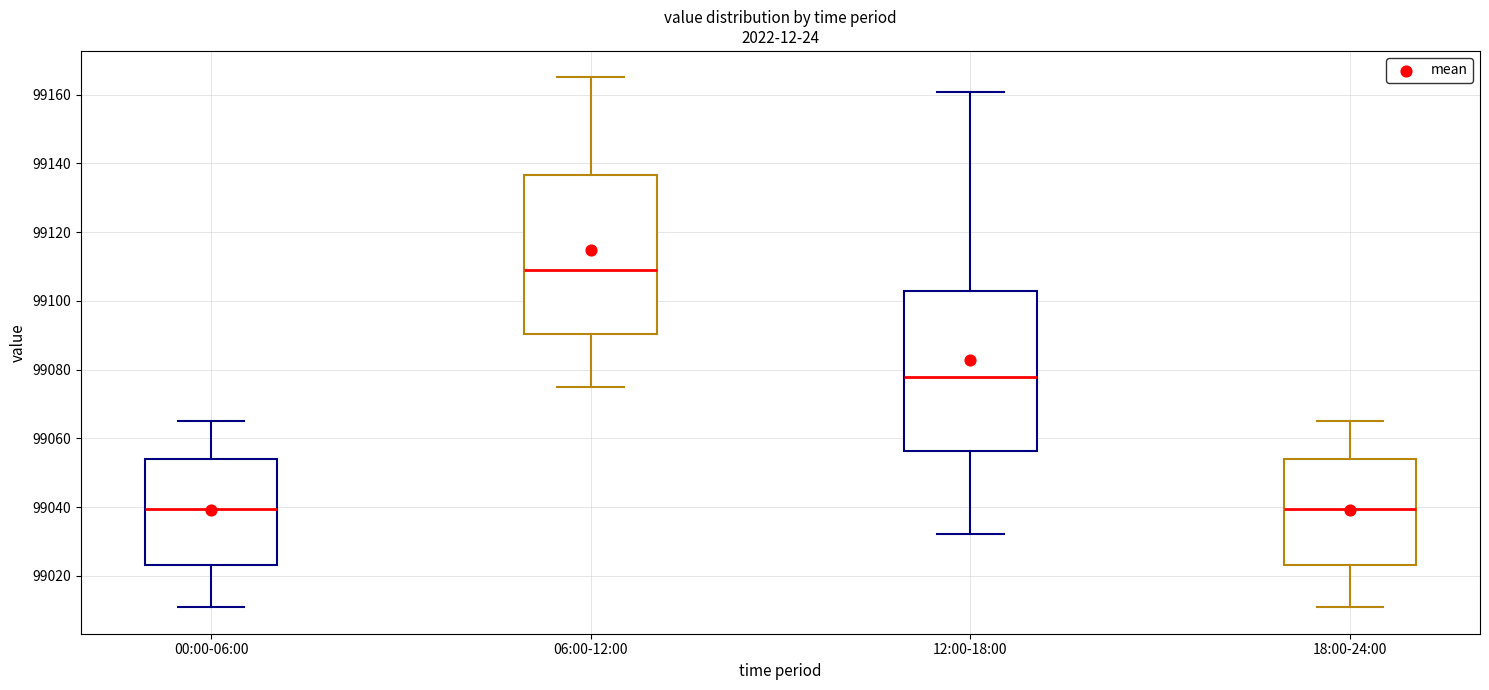

Reading left to right, read every box against the y-axis: the position of its median line, the range the box covers, and the ends of its whiskers. The values are not printed on the chart, so give them approximately, as read against the axis.

00:00-06:00: median 99040, box 99022 to 99054, whiskers 99010 to 99066
06:00-12:00: median 99110, box 99090 to 99136, whiskers 99074 to 99166
12:00-18:00: median 99078, box 99056 to 99102, whiskers 99032 to 99160
18:00-24:00: median 99040, box 99022 to 99054, whiskers 99010 to 99066